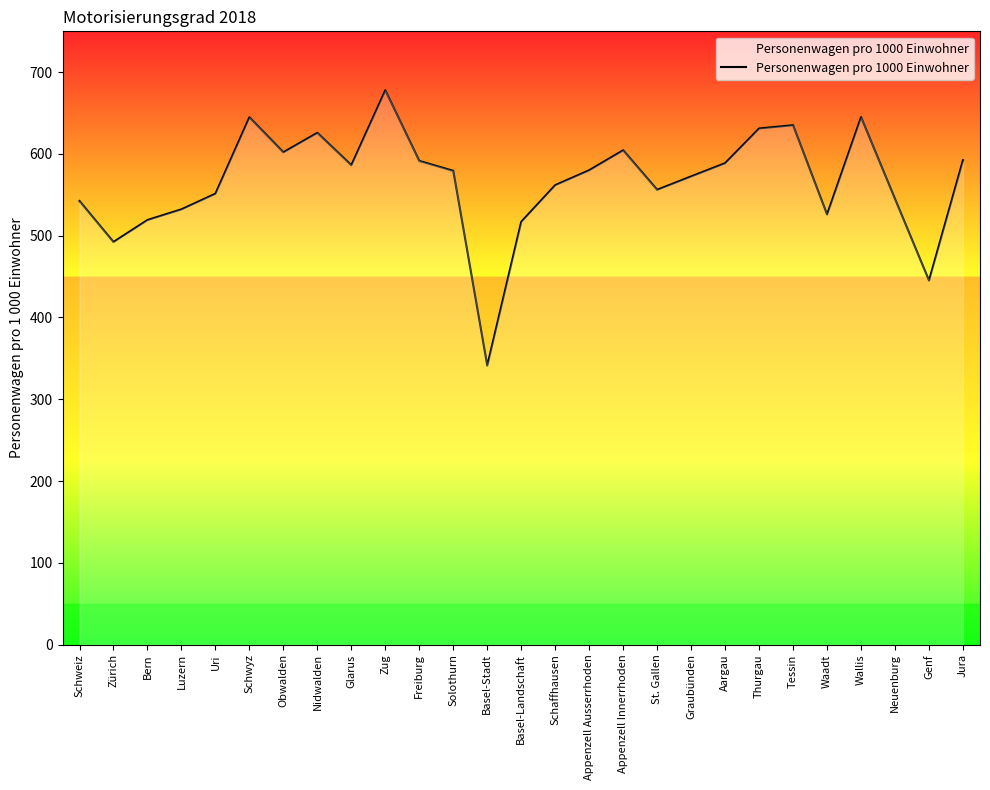

What value does the data have at Zug?

677.9